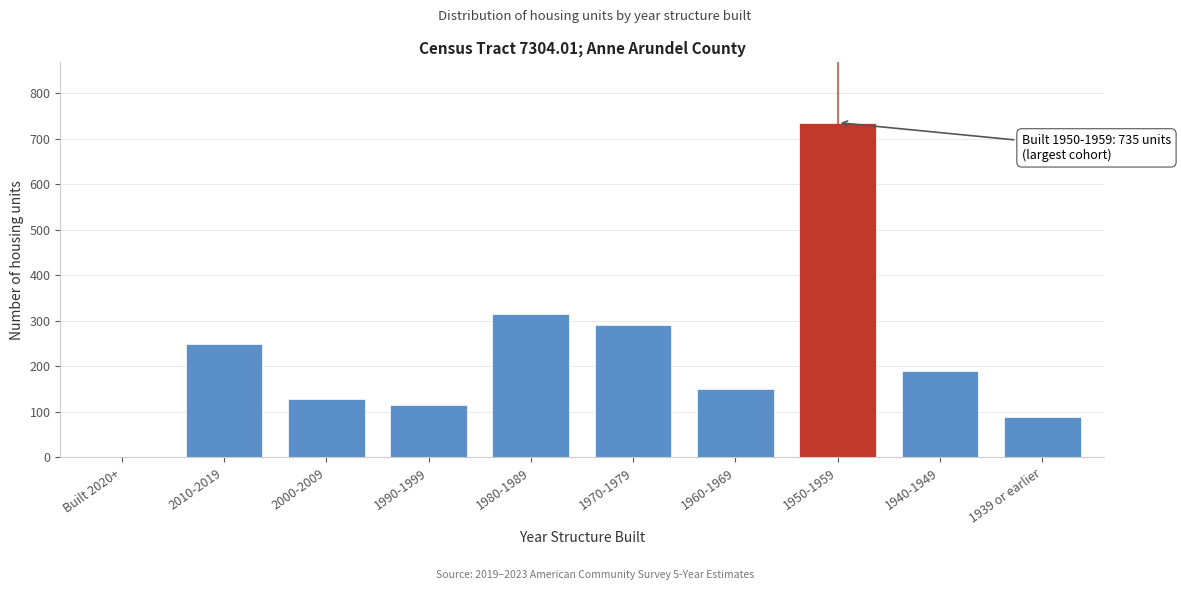

Reading left to right, transcribe all the data shown in this chart.

Built 2020+=0	2010-2019=250	2000-2009=128	1990-1999=115	1980-1989=314	1970-1979=290	1960-1969=151	1950-1959=735	1940-1949=190	1939 or earlier=88